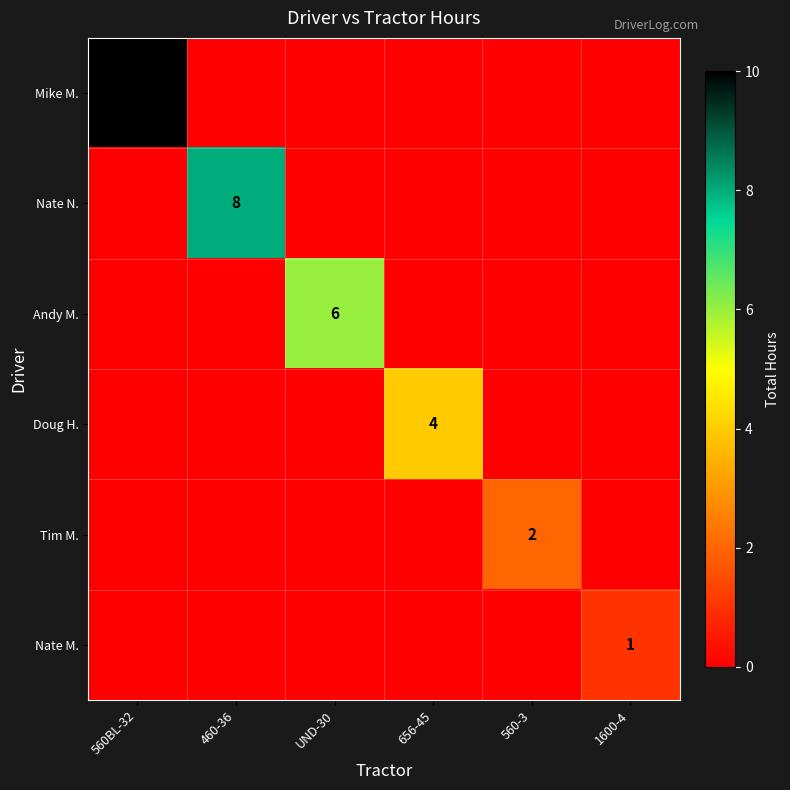

Rank the categories by Tim M. value from lowest to highest.

560BL-32, 460-36, UND-30, 656-45, 1600-4, 560-3